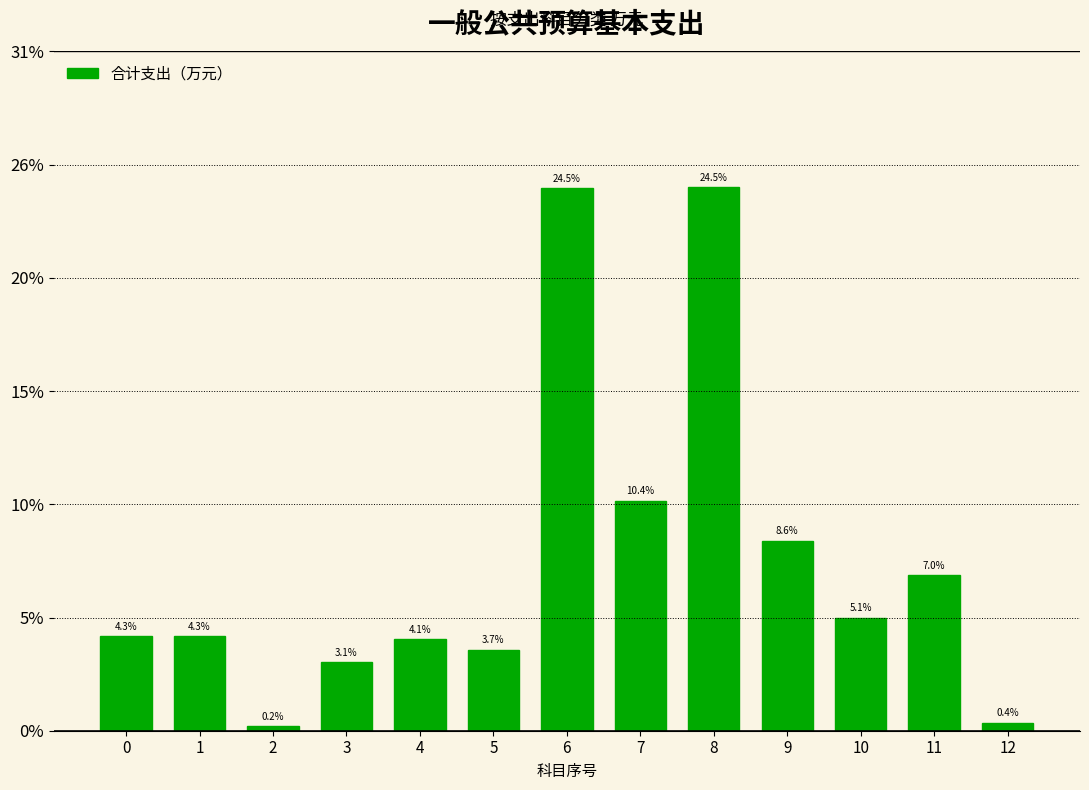

Are the bars horizontal?

No